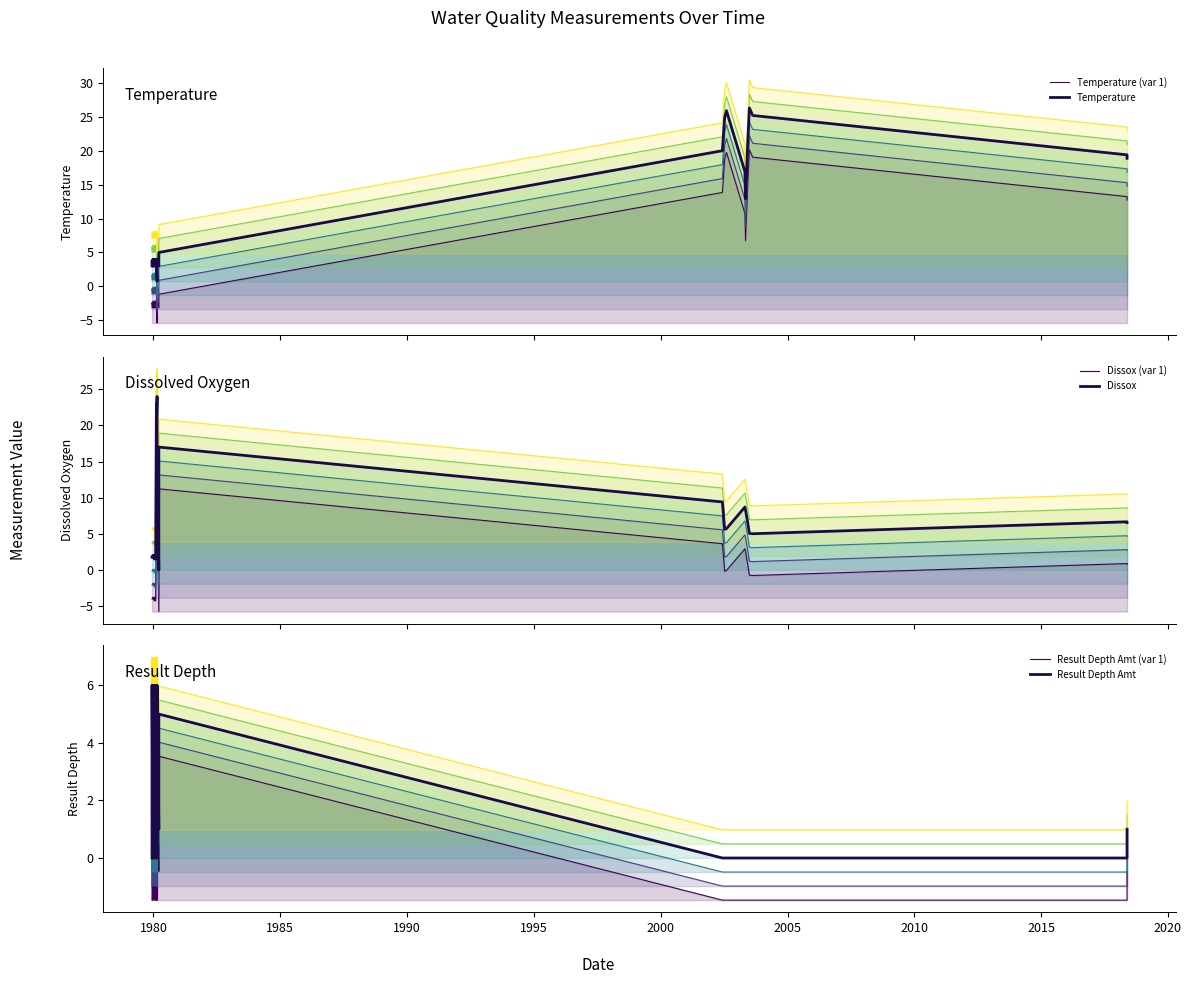

How many lines are shown in the chart?

6